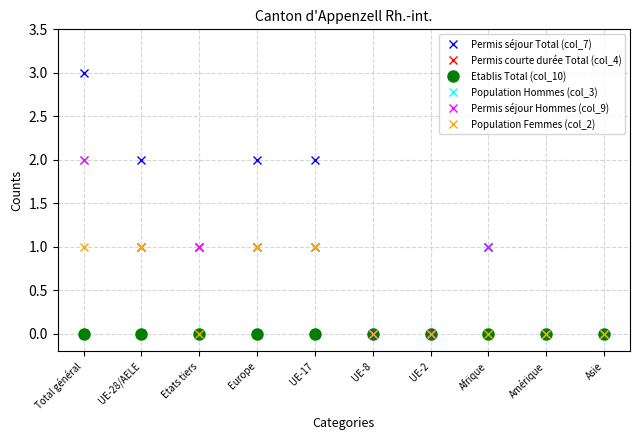

Does the chart have visible grid lines?

Yes